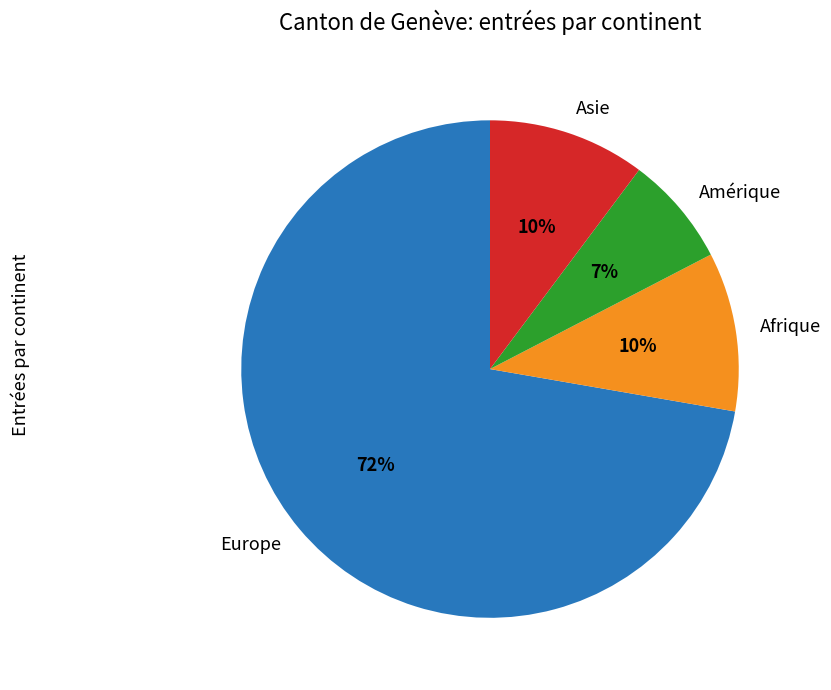

To the nearest percent, what is the average slice percentage?

25%